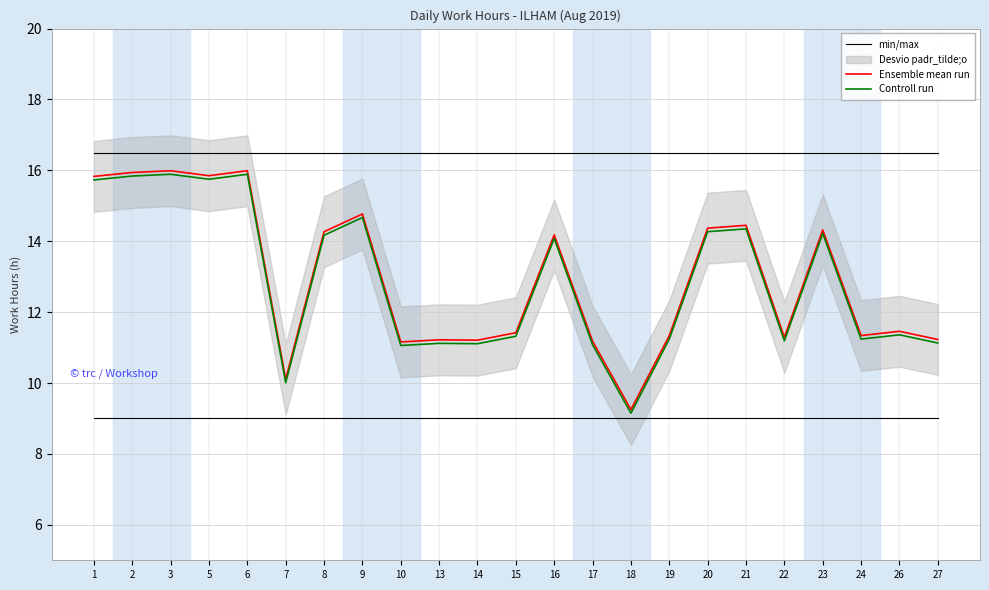

What is the average value of the min/max series?

16.5